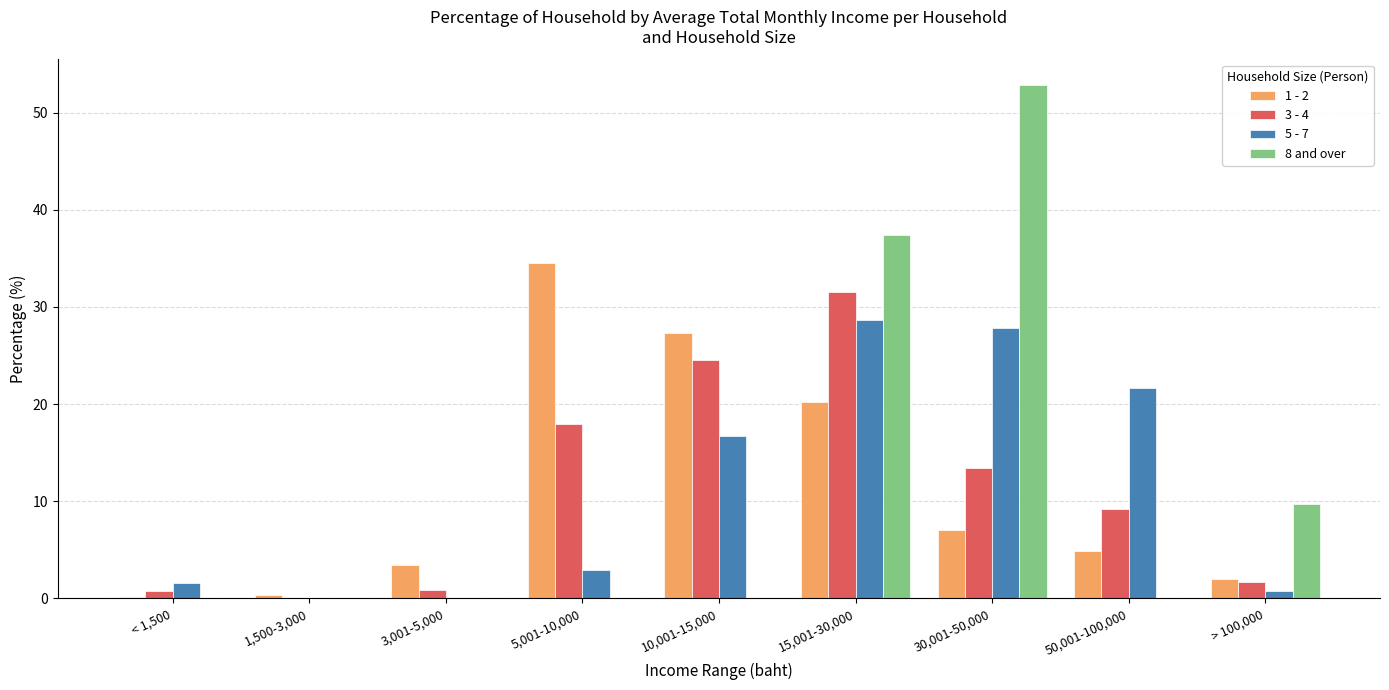

What is the highest value of the 5 - 7 series?

28.7